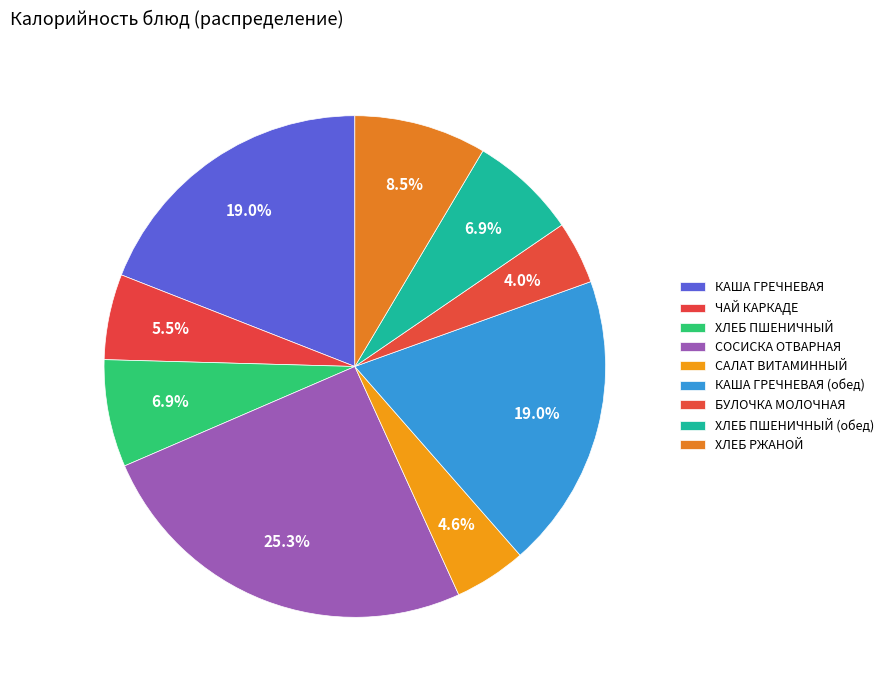

Count the number of slices in the pie.

9